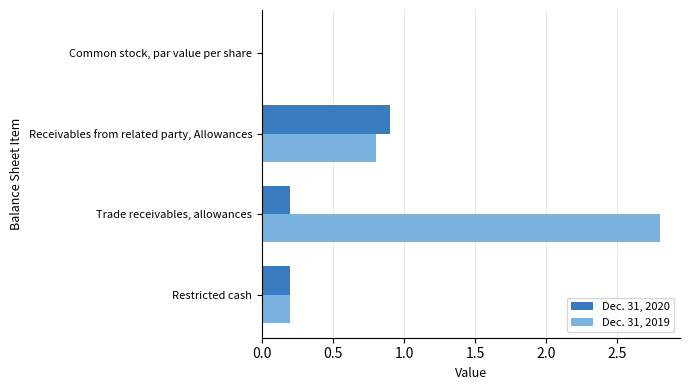

Count the number of categories in the chart.

4